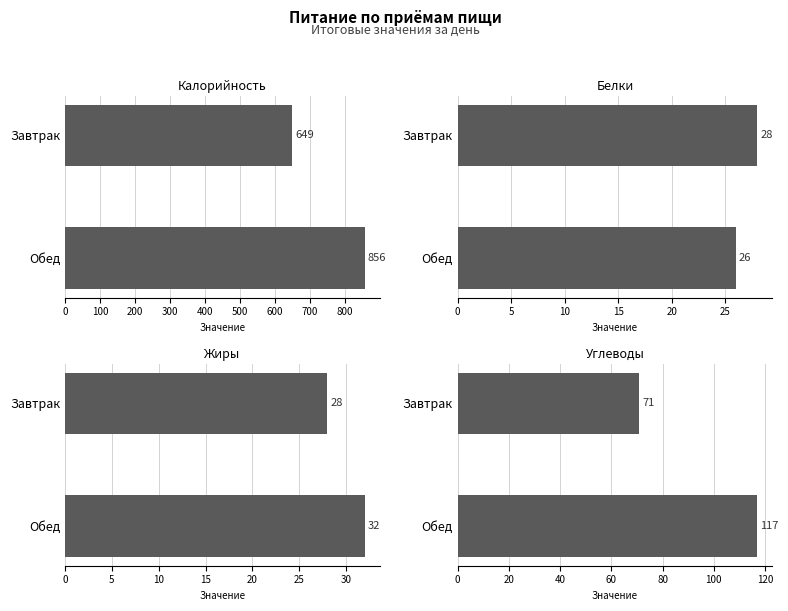

What is the value of the Углеводы bar at the 1st from the left?

71